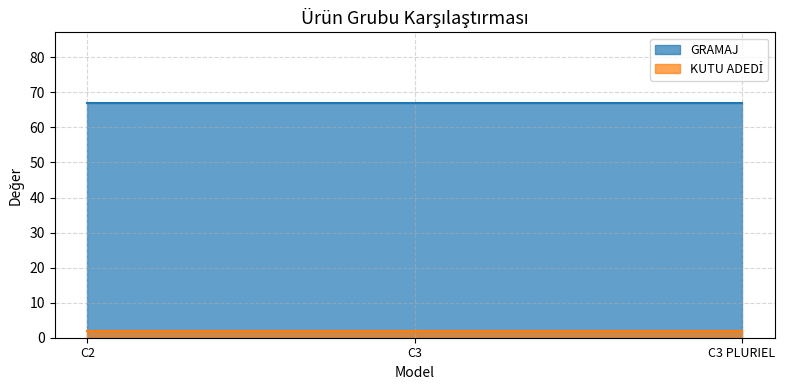

Reading left to right, transcribe all the data shown in this chart.

GRAMAJ: 67	67	67
KUTU ADEDİ: 2	2	2